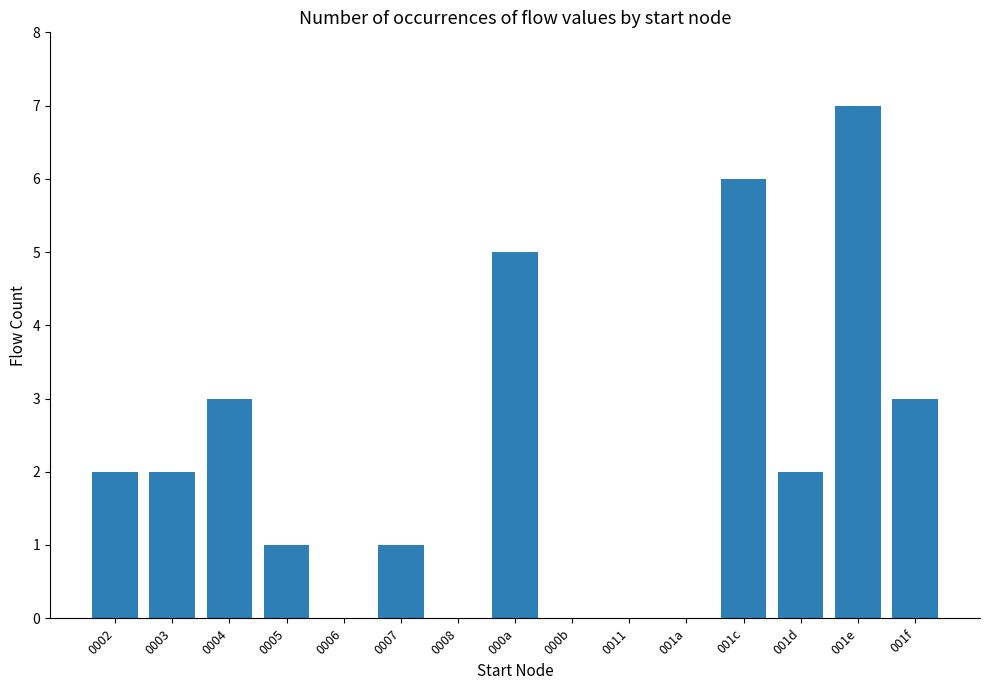

Count the number of data series in this chart.

1